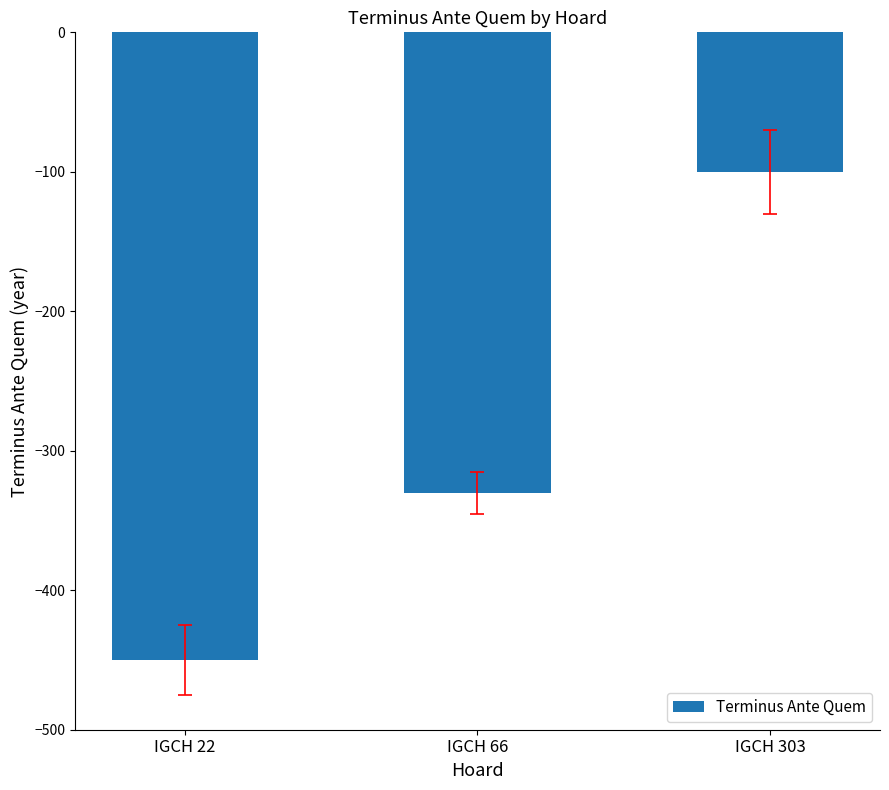

Does the chart contain stacked bars?

No